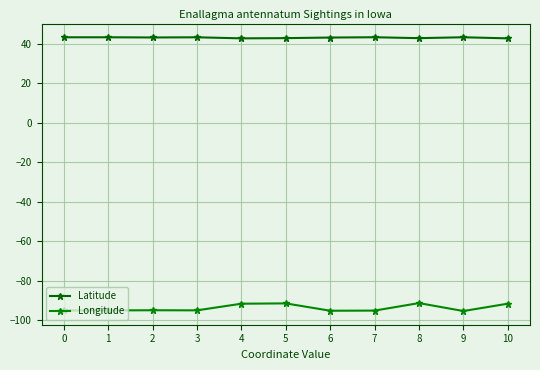

True or false: Latitude and Longitude intersect in this chart.

False